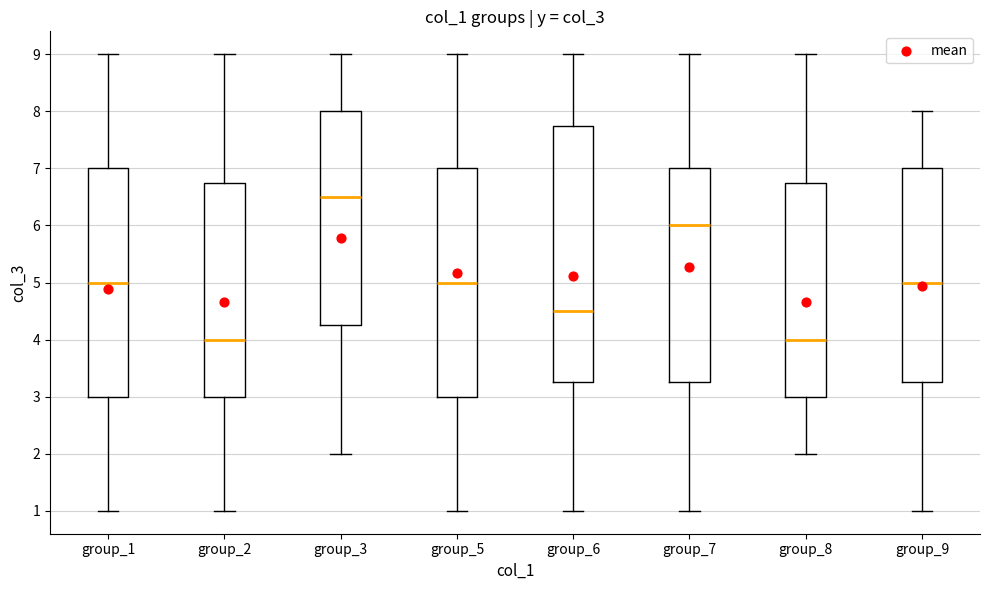

Which box's median line is the highest?

group_3